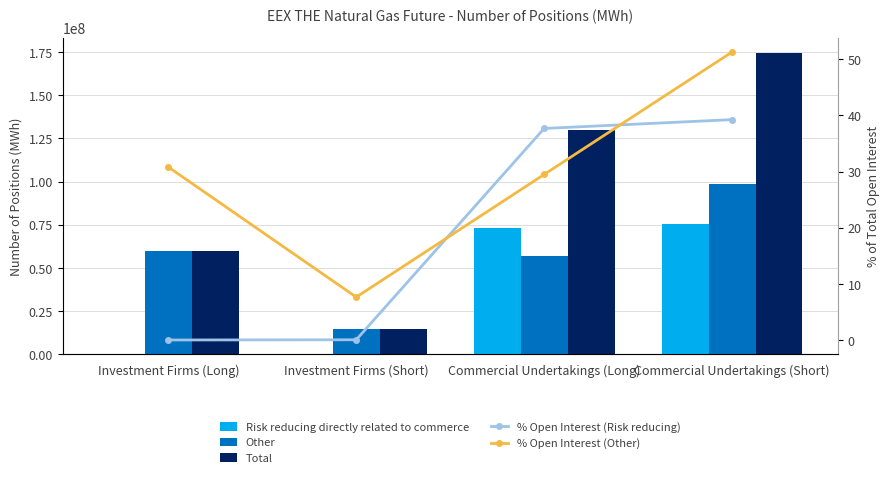

Which series changed the most between Investment Firms (Long) and Investment Firms (Short)?

Other